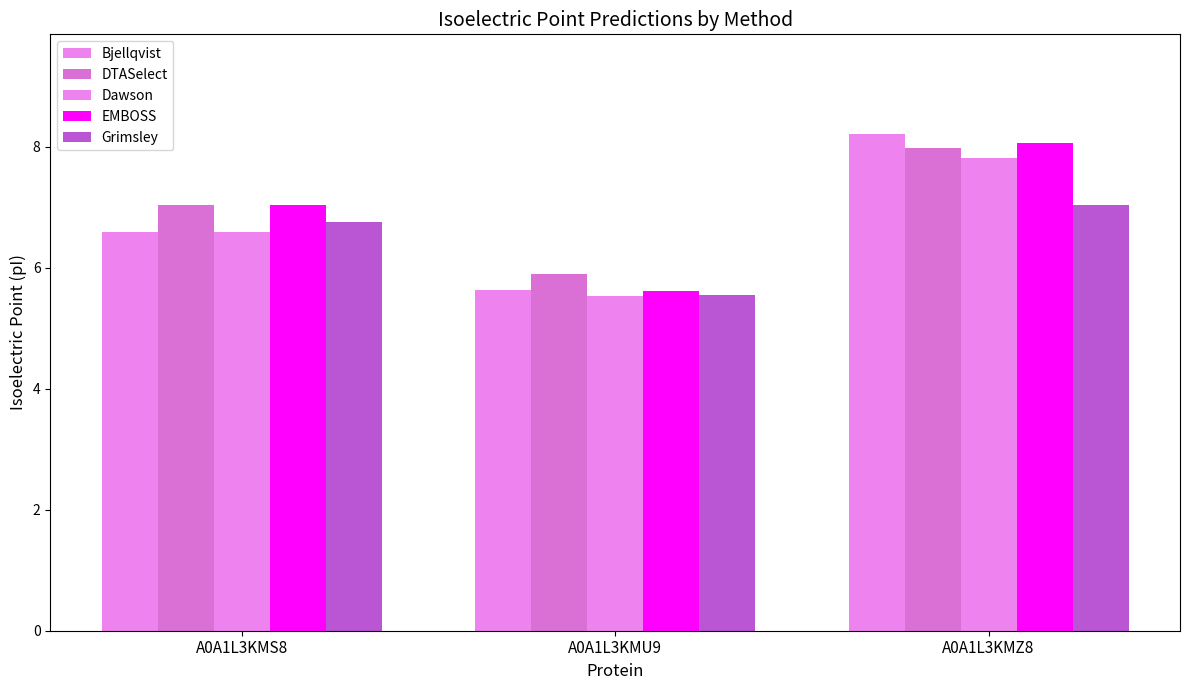

Where is Grimsley nearest to the value 6?

A0A1L3KMU9